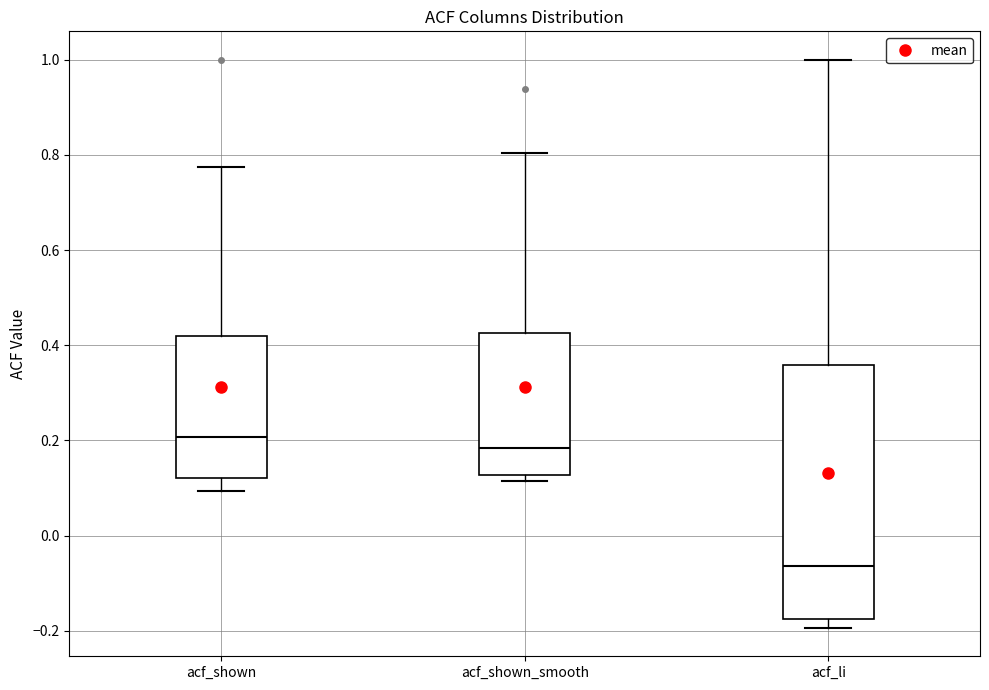

Reading left to right, read every box against the y-axis: the position of its median line, the range the box covers, and the ends of its whiskers. The values are not printed on the chart, so give them approximately, as read against the axis.

acf_shown: median 0.20, box 0.12 to 0.42, whiskers 0.10 to 0.78
acf_shown_smooth: median 0.18, box 0.12 to 0.42, whiskers 0.12 (just below the box's lower edge) to 0.80
acf_li: median -0.06, box -0.18 to 0.36, whiskers -0.20 to 1.00